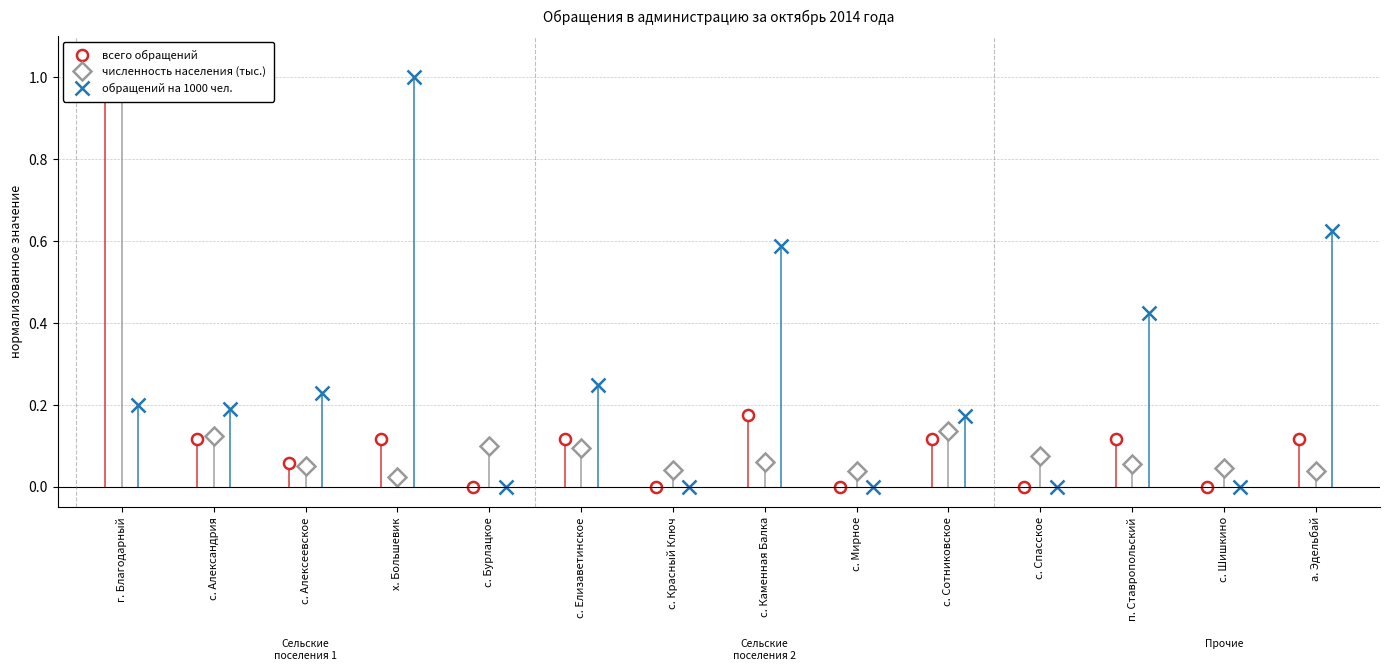

What is the highest value of the обращений на 1000 чел. series?

1.0